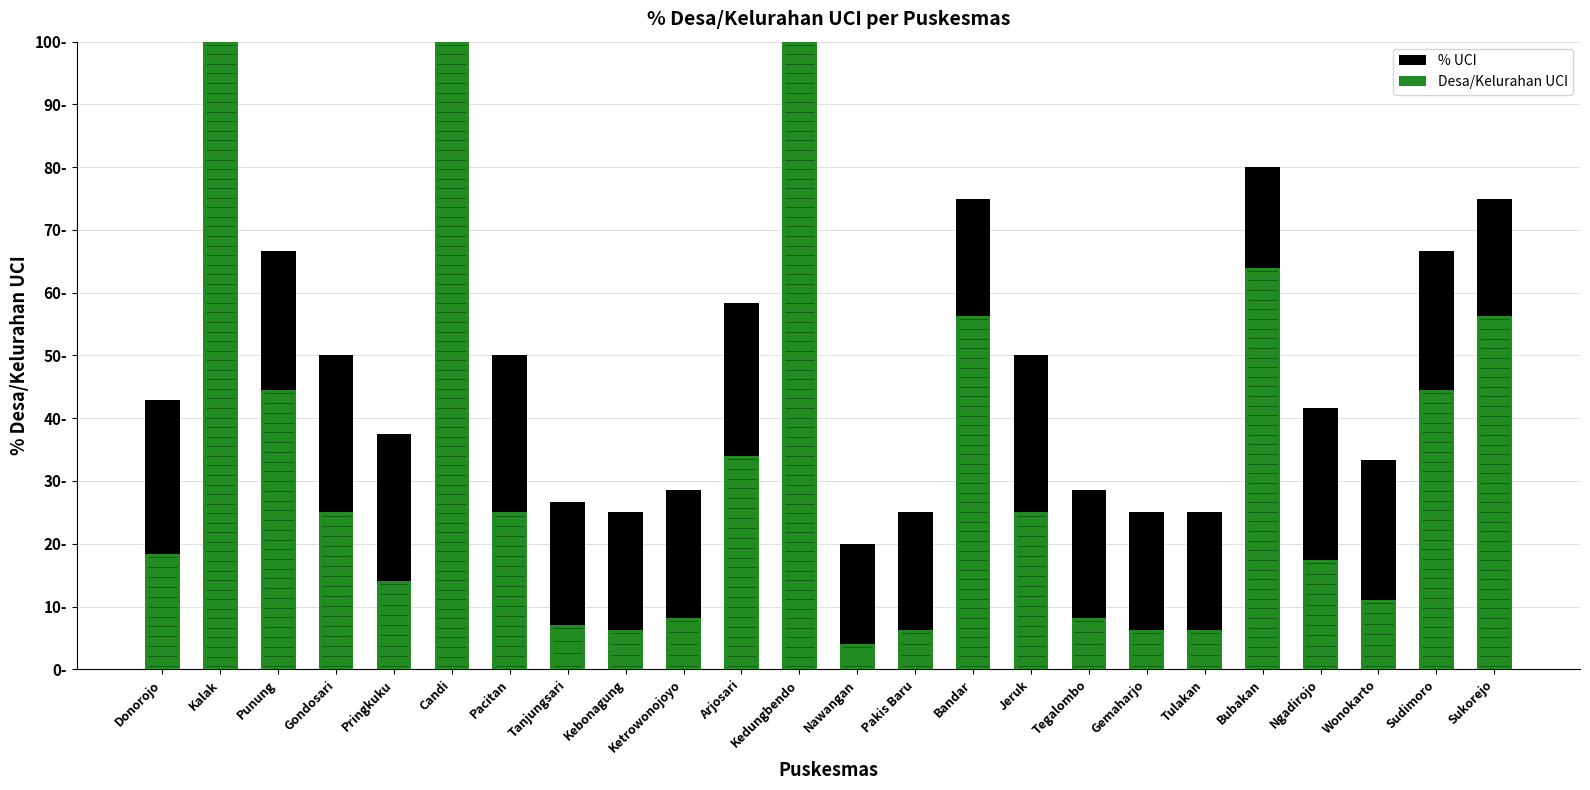

How many values in the % UCI series are below 50?

12